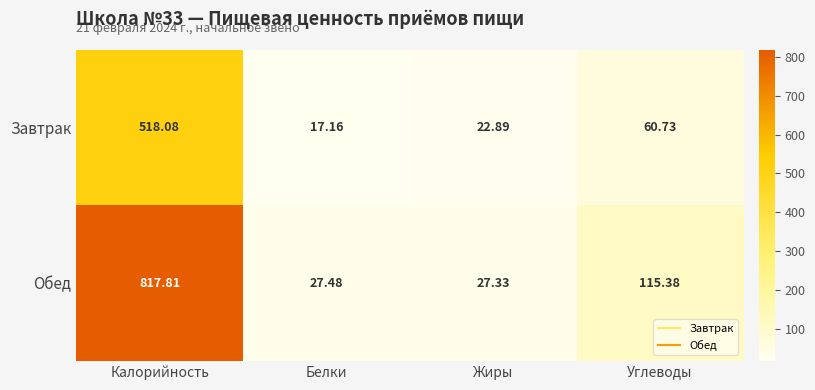

At Белки, list the series in order from largest to smallest.

Обед, Завтрак